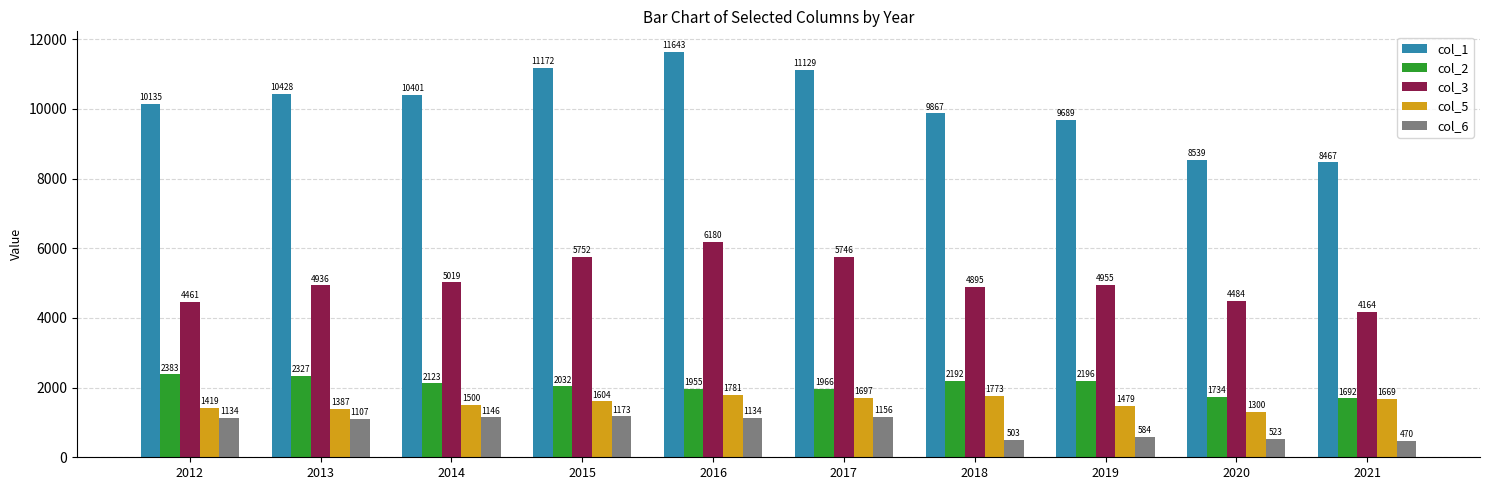

Is it true that col_1 equals 18098 at 2014?

False